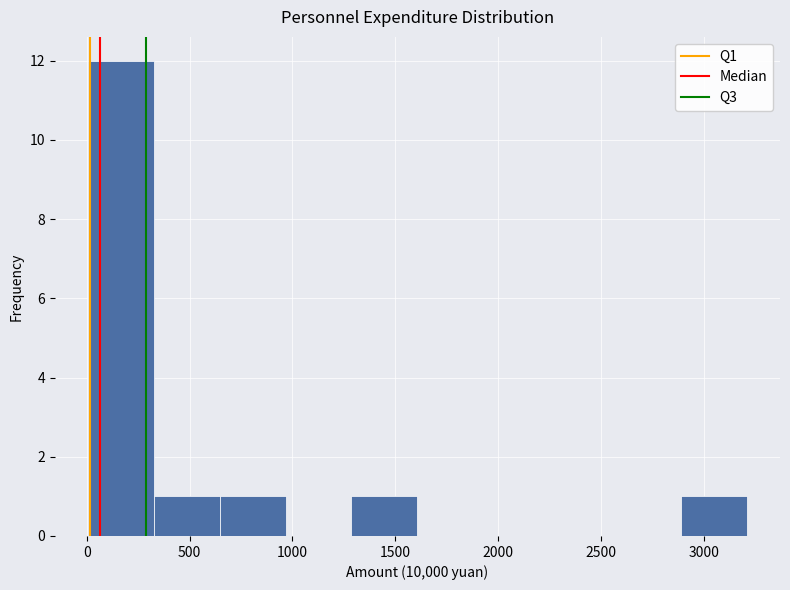

Reading left to right, list every bar in this chart as the range it spans on the x-axis followed by its height. Neither the bar edges nor the heights are printed on the chart, so give them approximately, as read against the axes.

0 to 300: 12
300 to 650: 1
650 to 950: 1
950 to 1300: 0
1300 to 1600: 1
1600 to 1950: 0
1950 to 2250: 0
2250 to 2550: 0
2550 to 2900: 0
2900 to 3200: 1